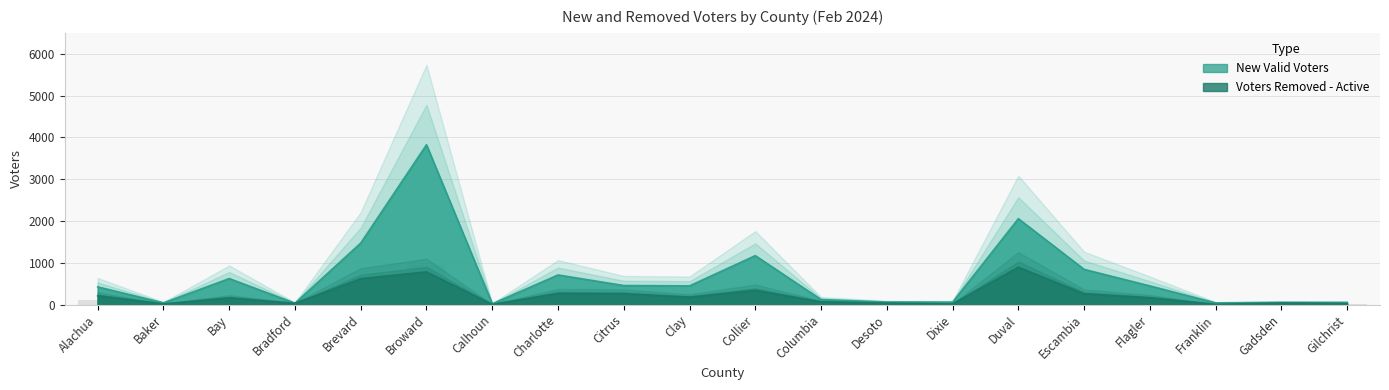

What is the minimum value for Voters Removed - Active?

7